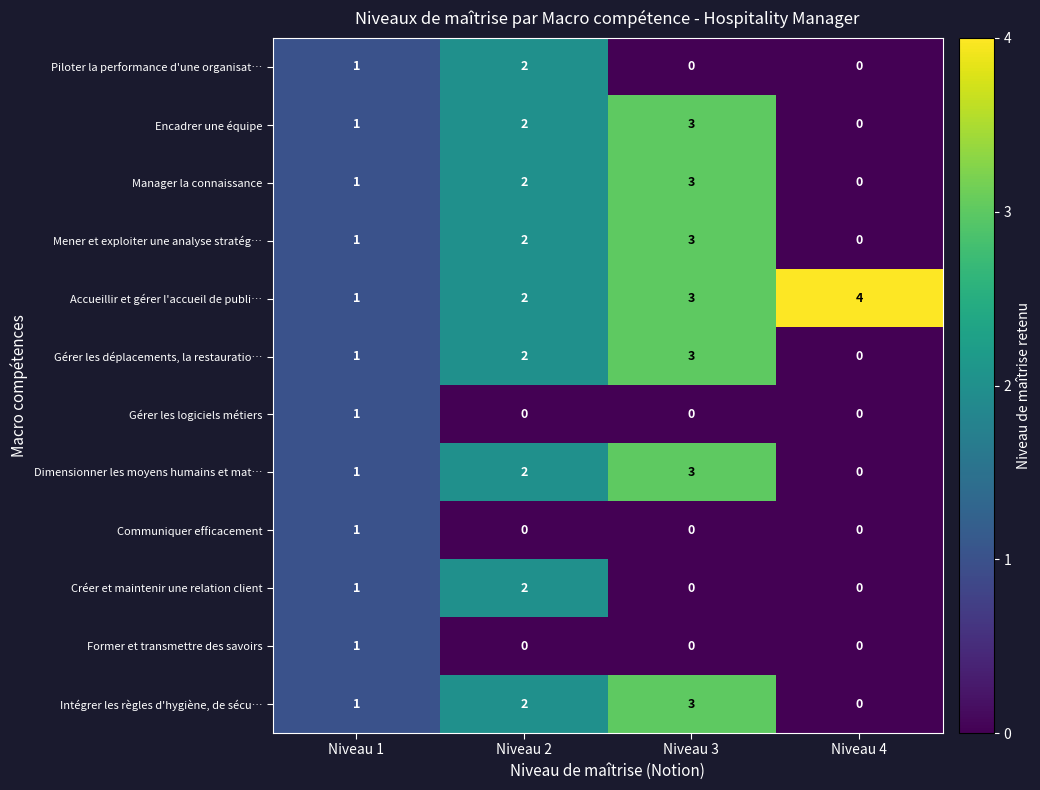

How many Dimensionner les moyens humains et mat… values are between 1 and 3?

3